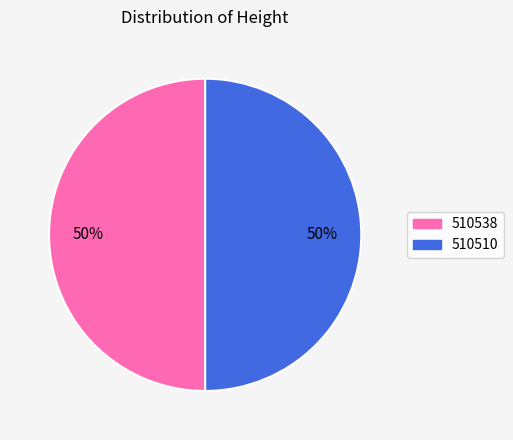

To the nearest percent, what is the average slice percentage?

50%